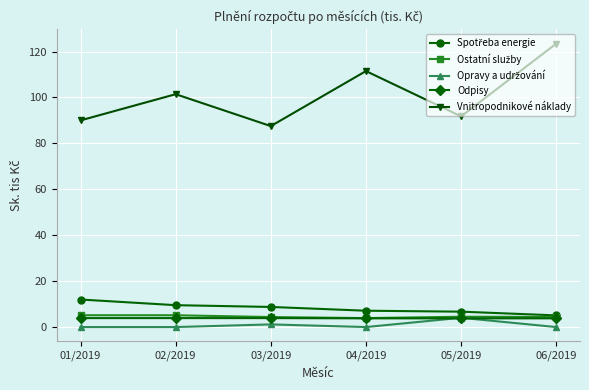

Which series changed the most between 01/2019 and 04/2019?

Vnitropodnikové náklady